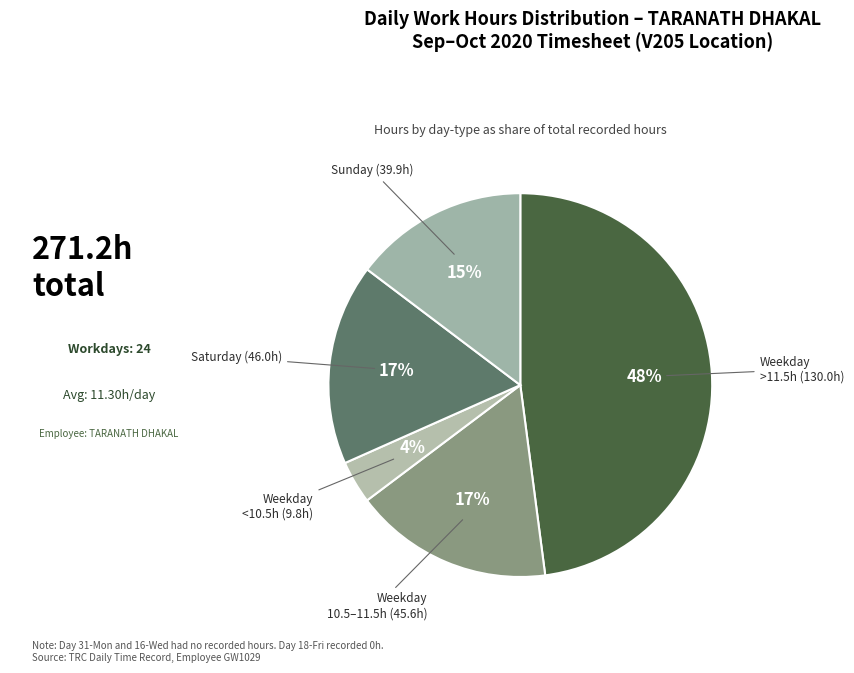

Is the sum of Weekday 10.5–11.5h and Weekday <10.5h greater than half?

No